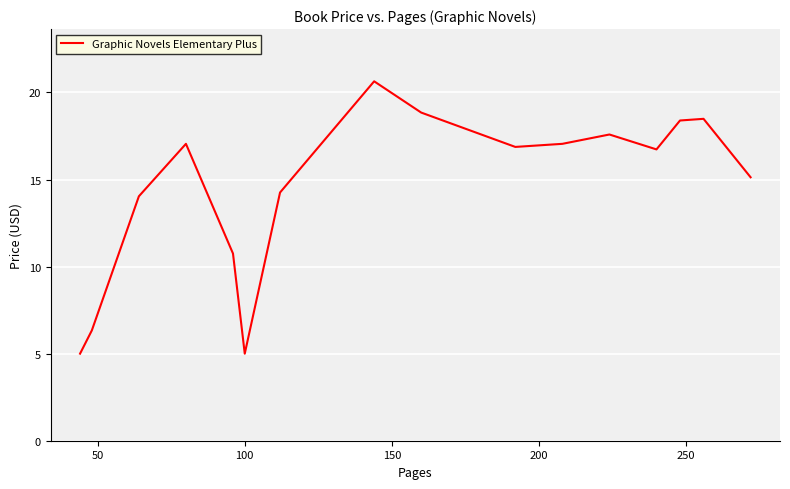

True or false: there are more than 2 points higher than both neighbors.

True